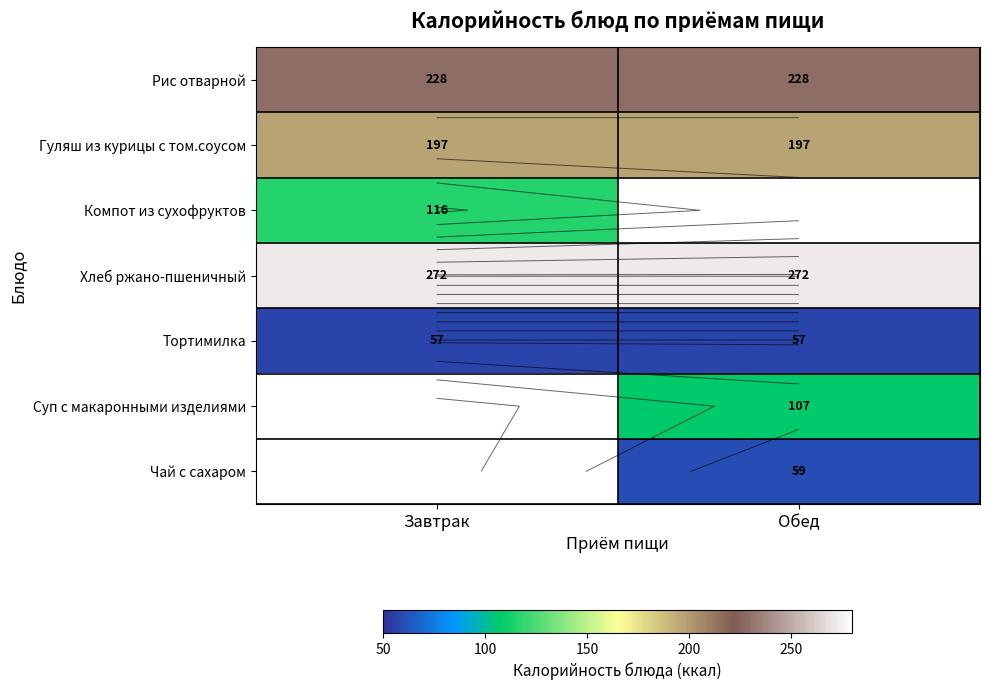

Is it true that Суп с макаронными изделиями equals 31.6 at Обед?

False